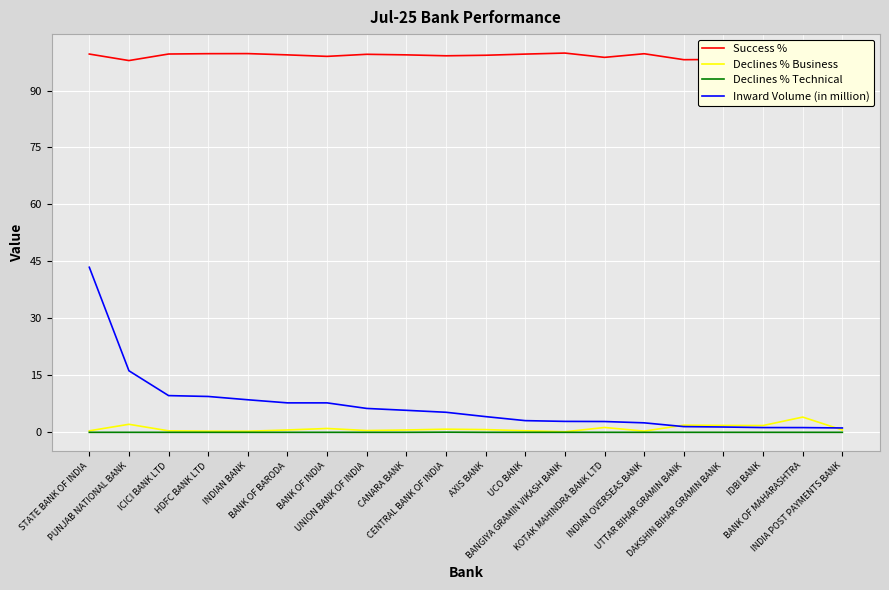

At which category is the sum across all series the highest?

STATE BANK OF INDIA